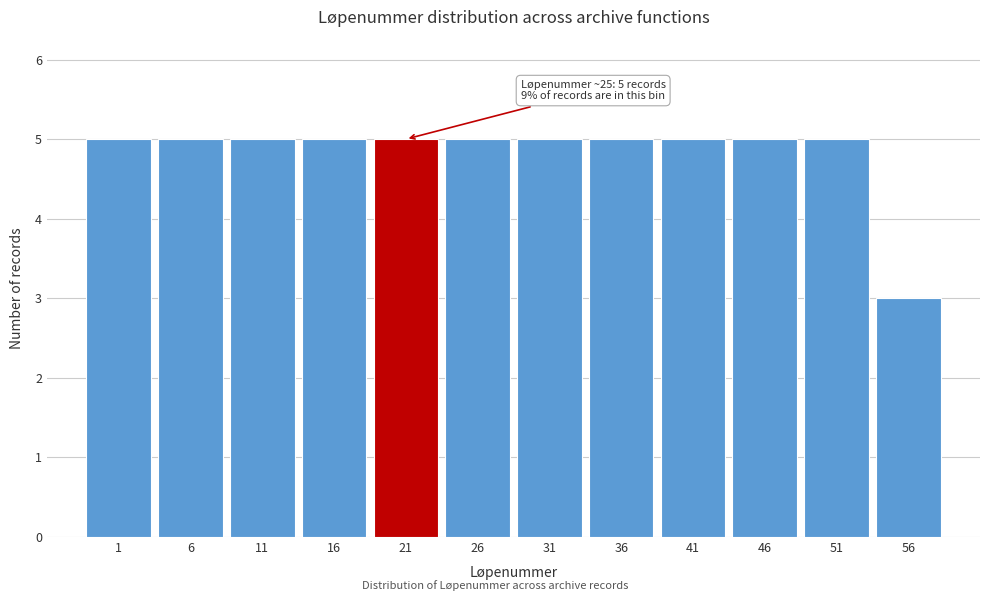

Reading left to right, extract all data points from this chart.

1=5	6=5	11=5	16=5	21=5	26=5	31=5	36=5	41=5	46=5	51=5	56=3